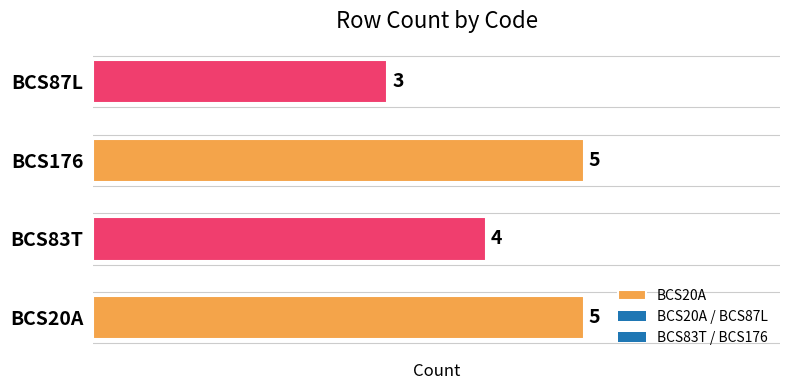

List the labels in order of value, smallest first.

BCS87L, BCS83T, BCS20A, BCS176